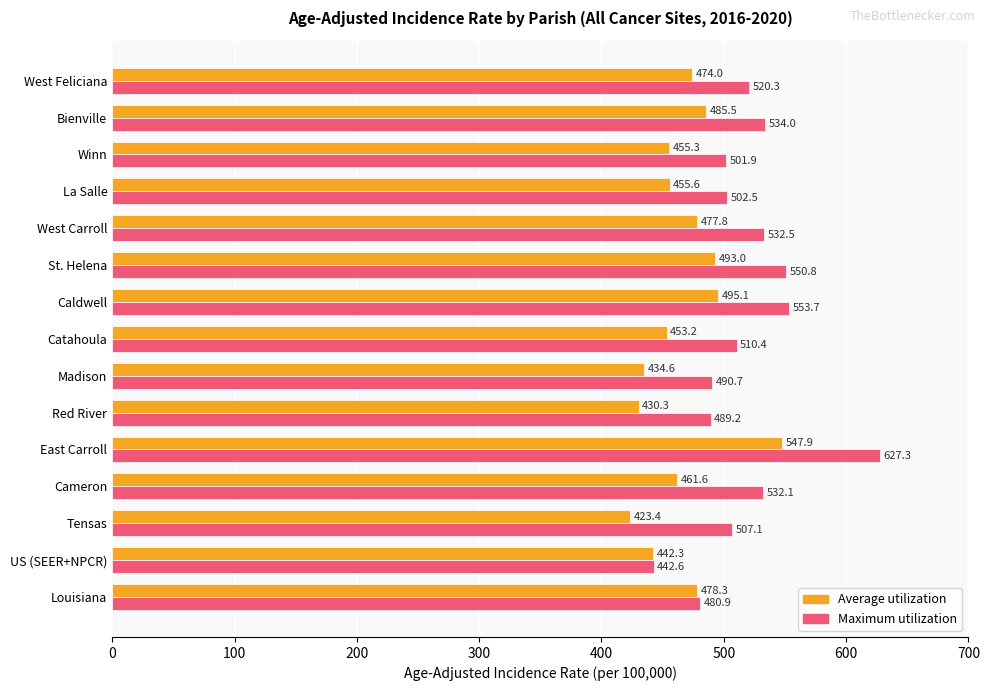

Which series has the largest total across all categories?

Maximum utilization